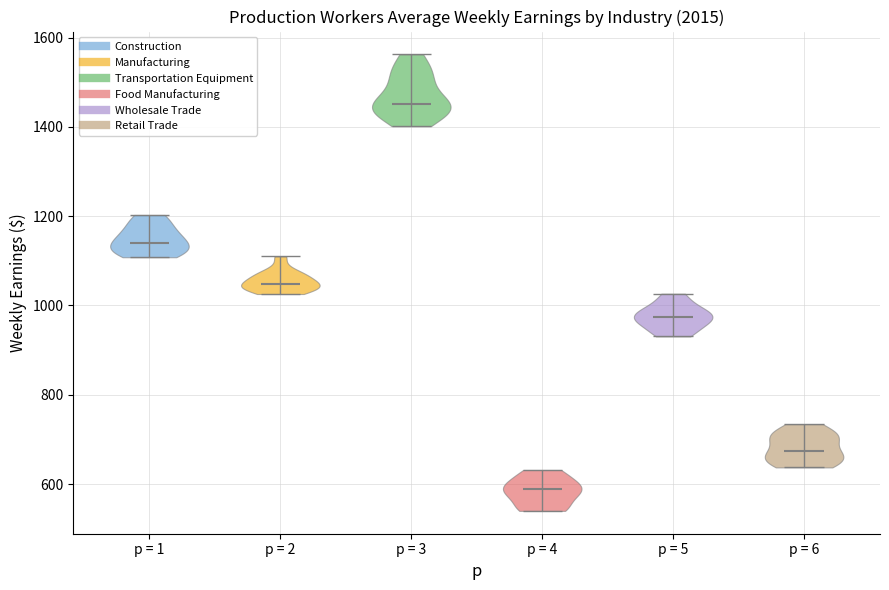

Reading left to right, read every violin against the y-axis: where its median line is, and the lowest and highest points it reaches. The values are not printed on the chart, so give them approximately, as read against the axis.

p = 1: median line 1140, lowest point 1100, highest point 1200
p = 2: median line 1040, lowest point 1020, highest point 1100
p = 3: median line 1460, lowest point 1400, highest point 1560
p = 4: median line 580, lowest point 540, highest point 640
p = 5: median line 980, lowest point 940, highest point 1020
p = 6: median line 680, lowest point 640, highest point 740